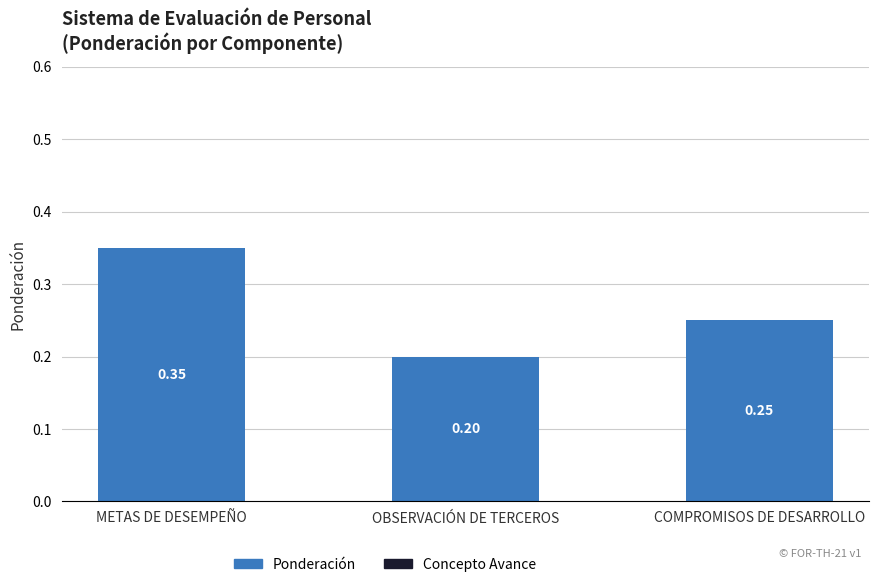

At which label is the value closest to 0?

OBSERVACIÓN DE TERCEROS